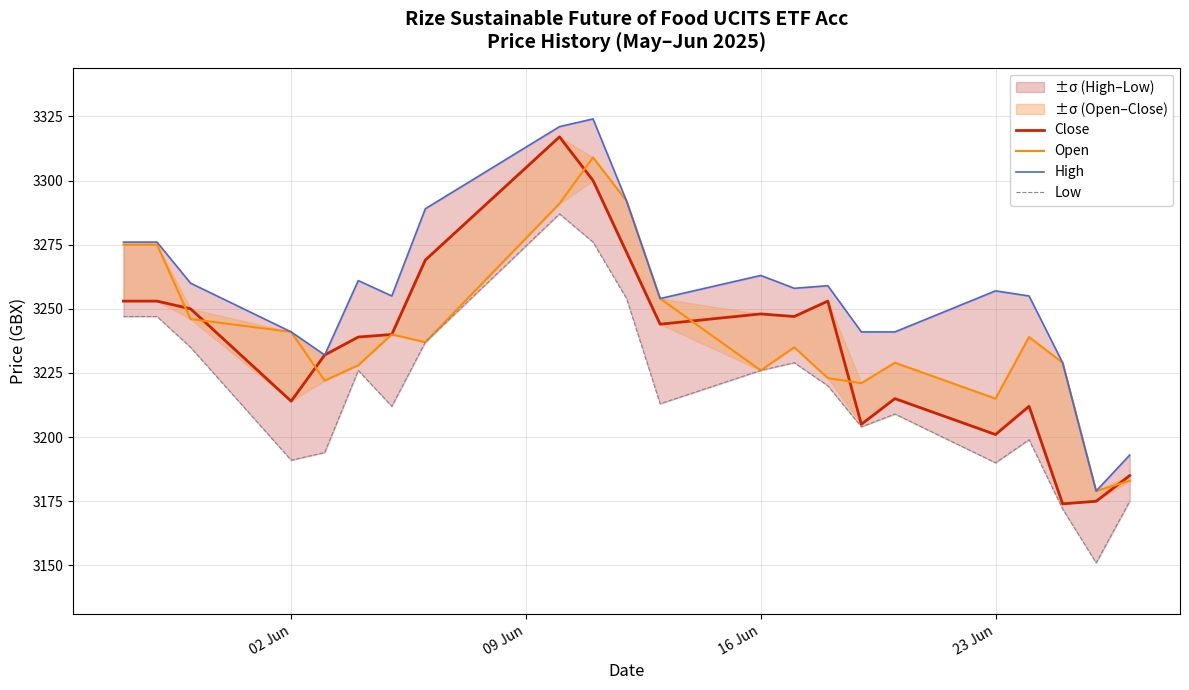

True or false: Close and Low cross at least once.

False